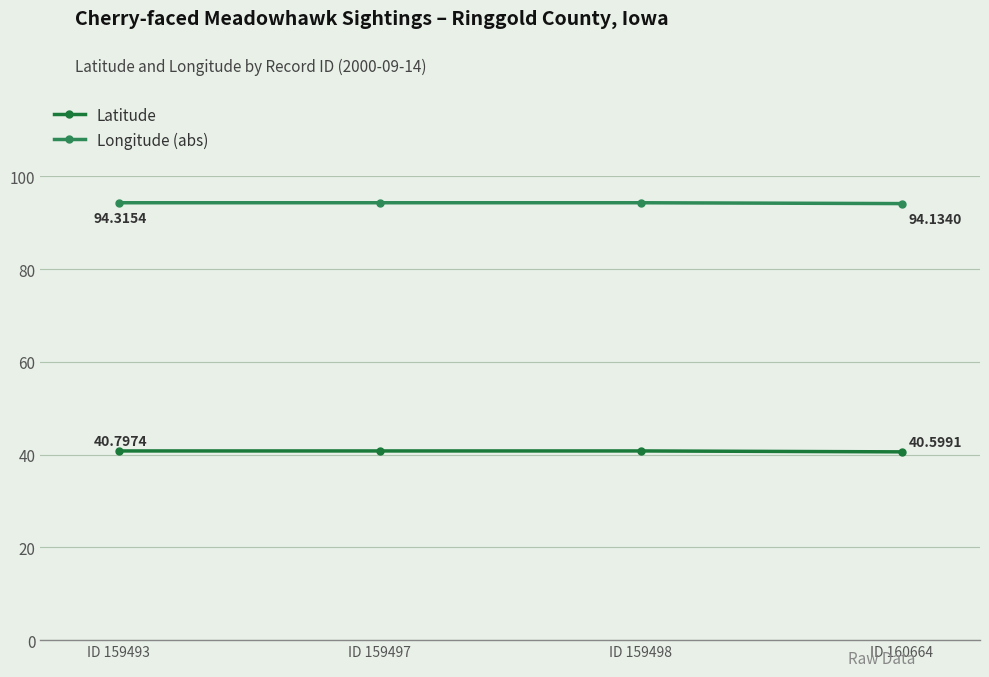

Reading left to right, list all the values displayed in this chart.

Latitude: 40.8	40.8	40.8	40.6
Longitude (abs): 94.3	94.3	94.3	94.1